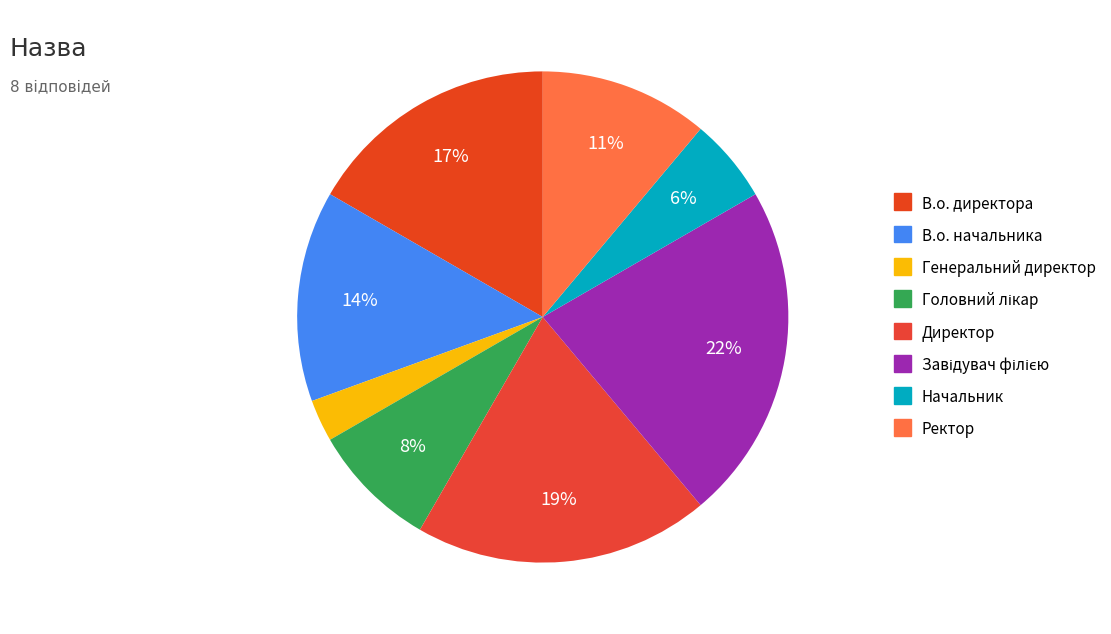

How many segments does this pie chart have?

8